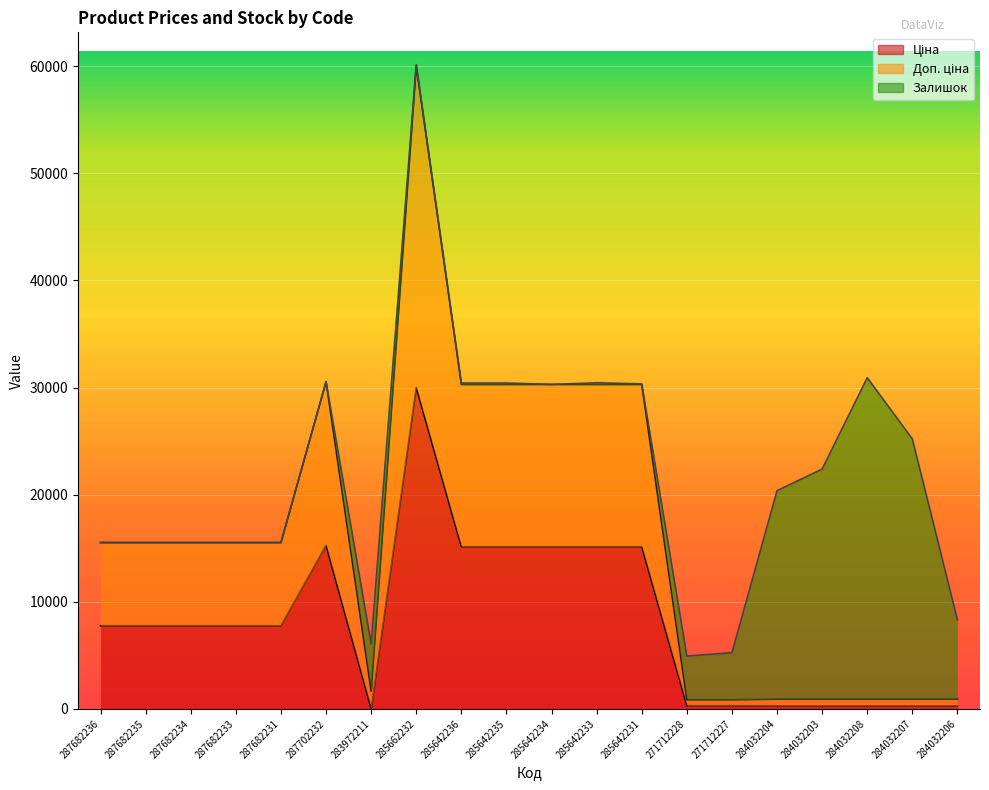

Reading left to right, list all the values displayed in this chart.

Ціна: 7763.6	7763.6	7763.6	7763.6	7763.6	15274.2	16.5	30000.0	15142.9	15142.9	15142.9	15142.9	15142.9	302.9	302.9	276.8	276.8	276.8	276.8	276.8
Доп. ціна: 15527.2	15527.2	15527.2	15527.2	15527.2	30548.4	1662.1	60000.0	30285.7	30285.7	30285.7	30285.7	30285.7	858.3	858.3	911.1	911.1	911.1	911.1	911.1